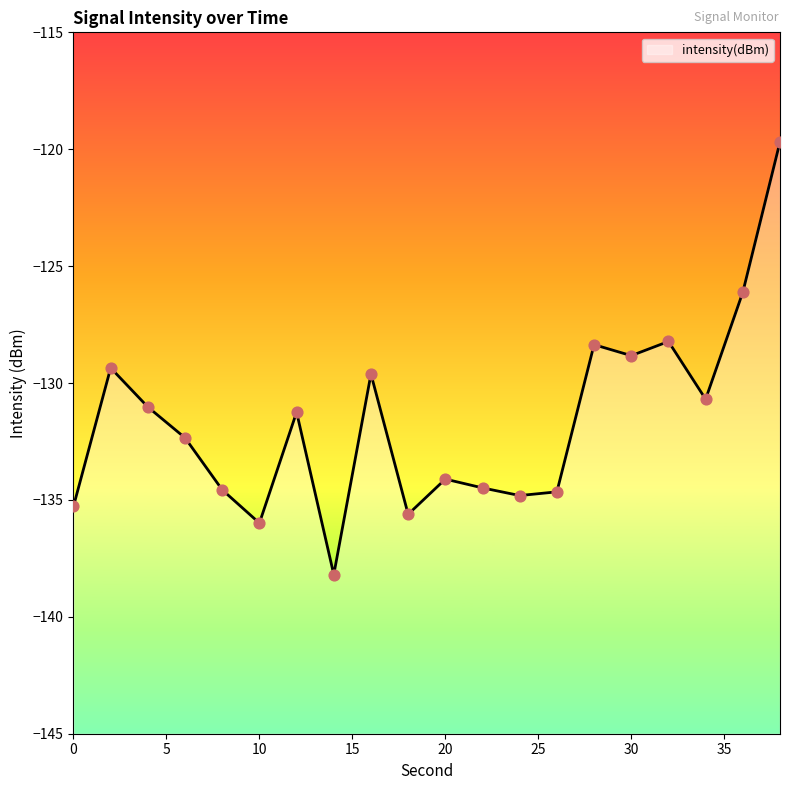

Between 4 and 8, which is larger?

4